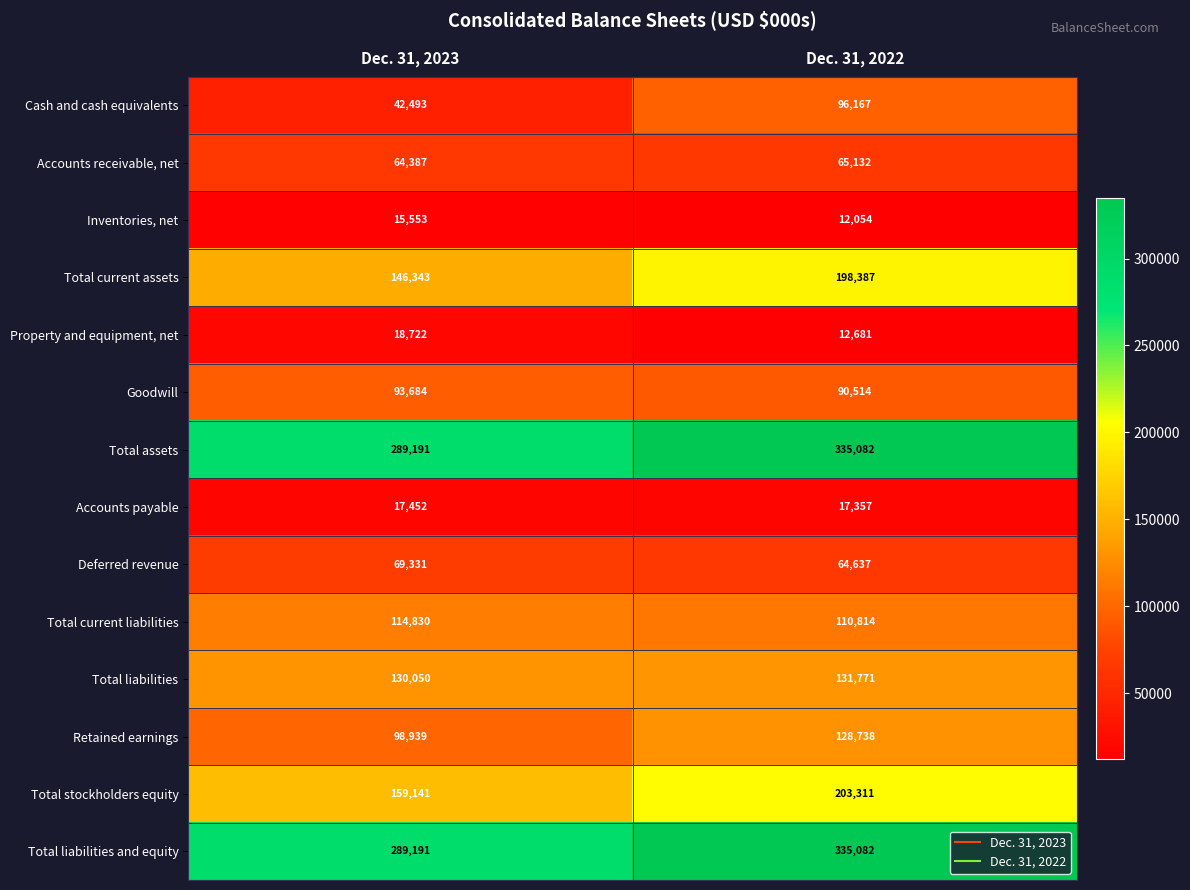

What is the difference between the Total current liabilities values at Dec. 31, 2022 and Dec. 31, 2023?

4016